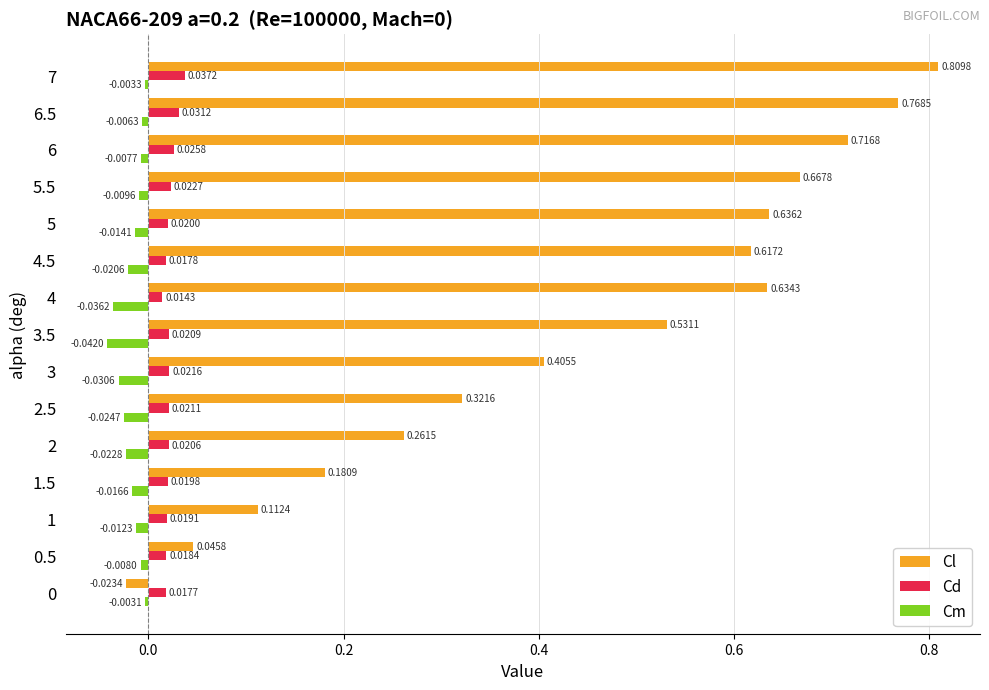

Rank the series at 5.5 from lowest to highest value.

Cm, Cd, Cl